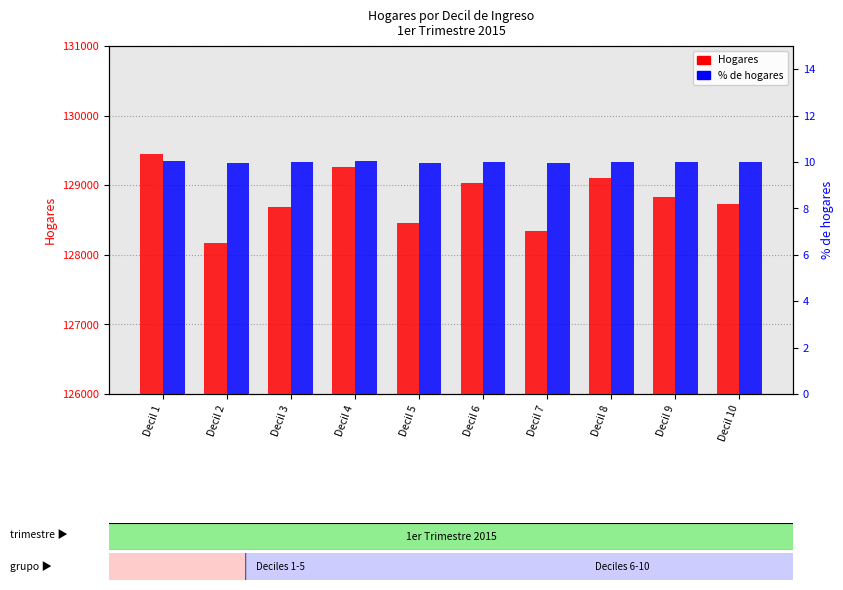

Which series changed the most between Decil 3 and Decil 4?

Hogares